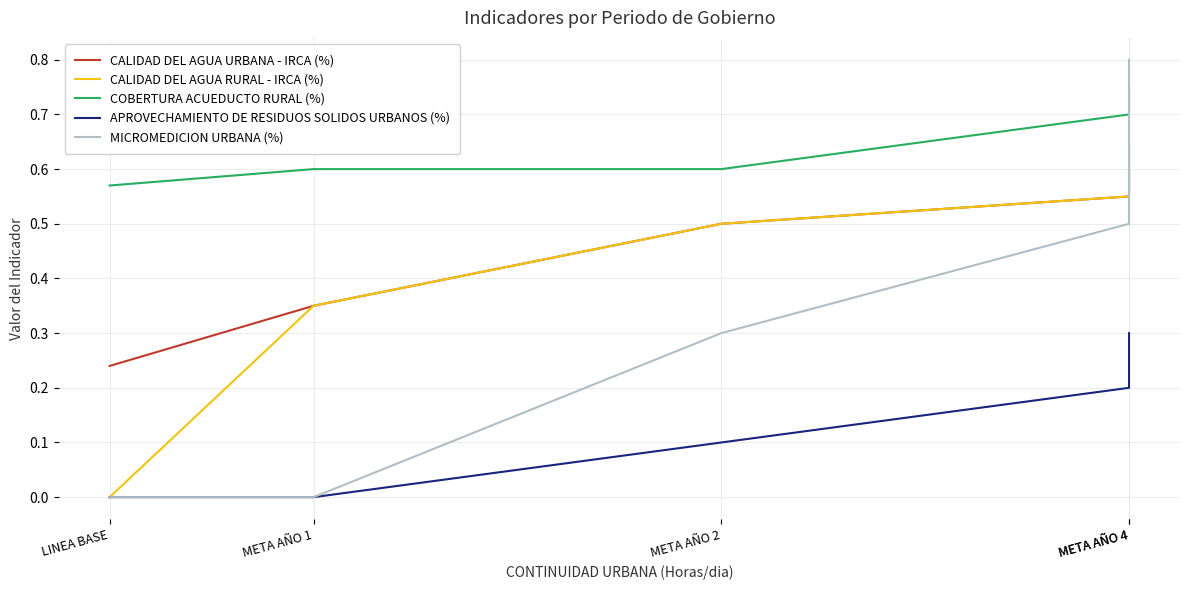

Between META AÑO 4 and LINEA BASE, which is larger?

META AÑO 4